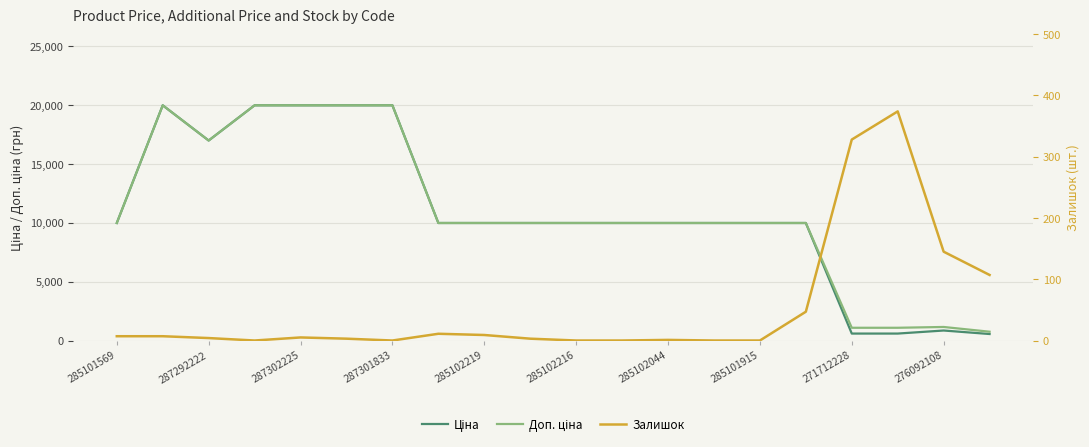

What is the difference between the Залишок values at 285101915 and 285102044?

1.0